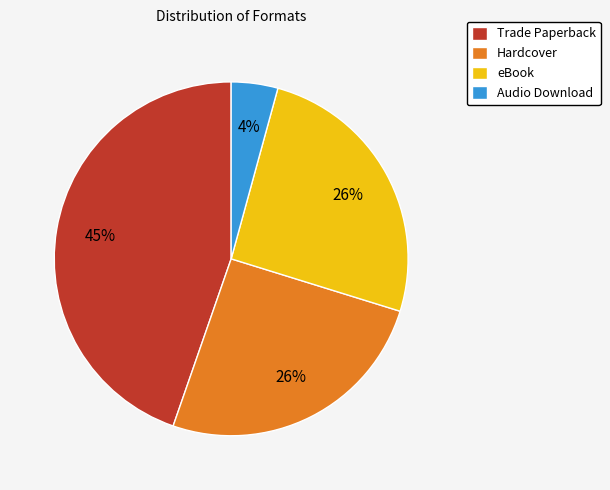

To the nearest percent, what is the combined percentage of Trade Paperback and Audio Download?

49%